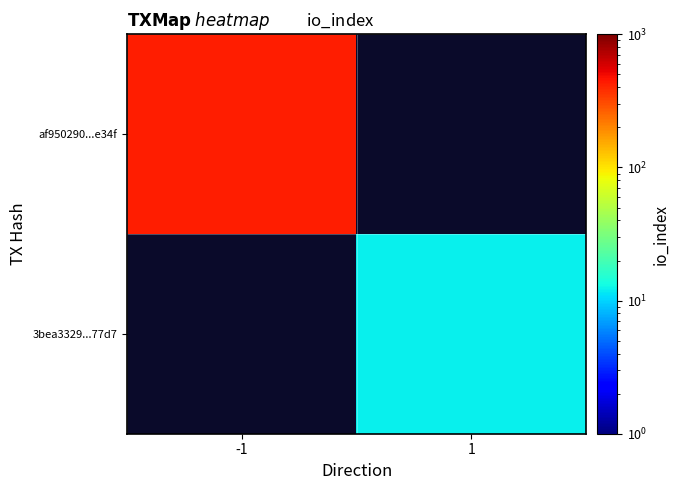

List the series in order of their peak value, highest first.

af950290...e34f, 3bea3329...77d7